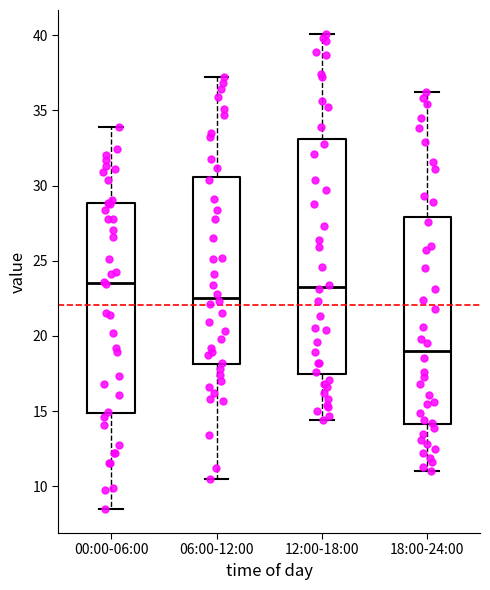

Where is the upper edge of the box for 06:00-12:00 on the y-axis? The values are not printed on the chart, so give them approximately, as read against the axis.

30.5